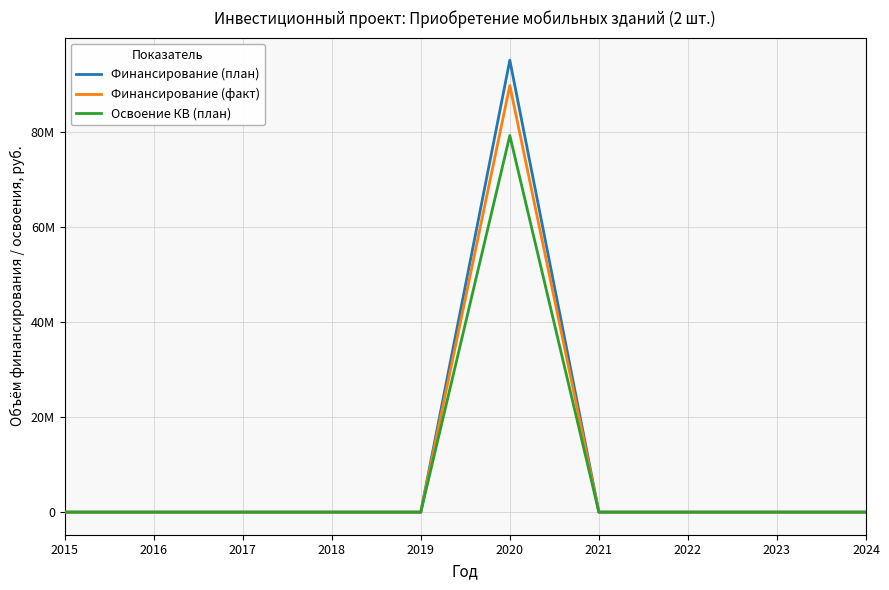

What is the value of the Финансирование (план) point at the 6th from the left?

95234678